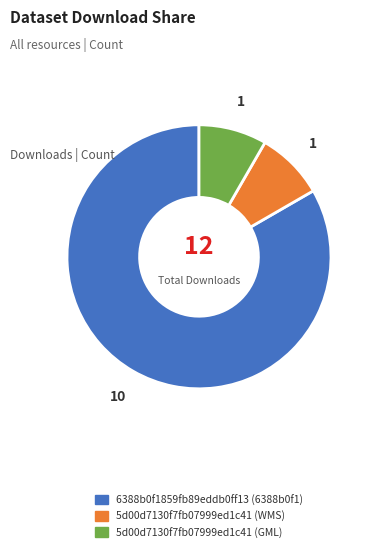

The 5d00d7130f7fb07999ed1c41 (GML) slice represents 8% of the pie. True or false?

True